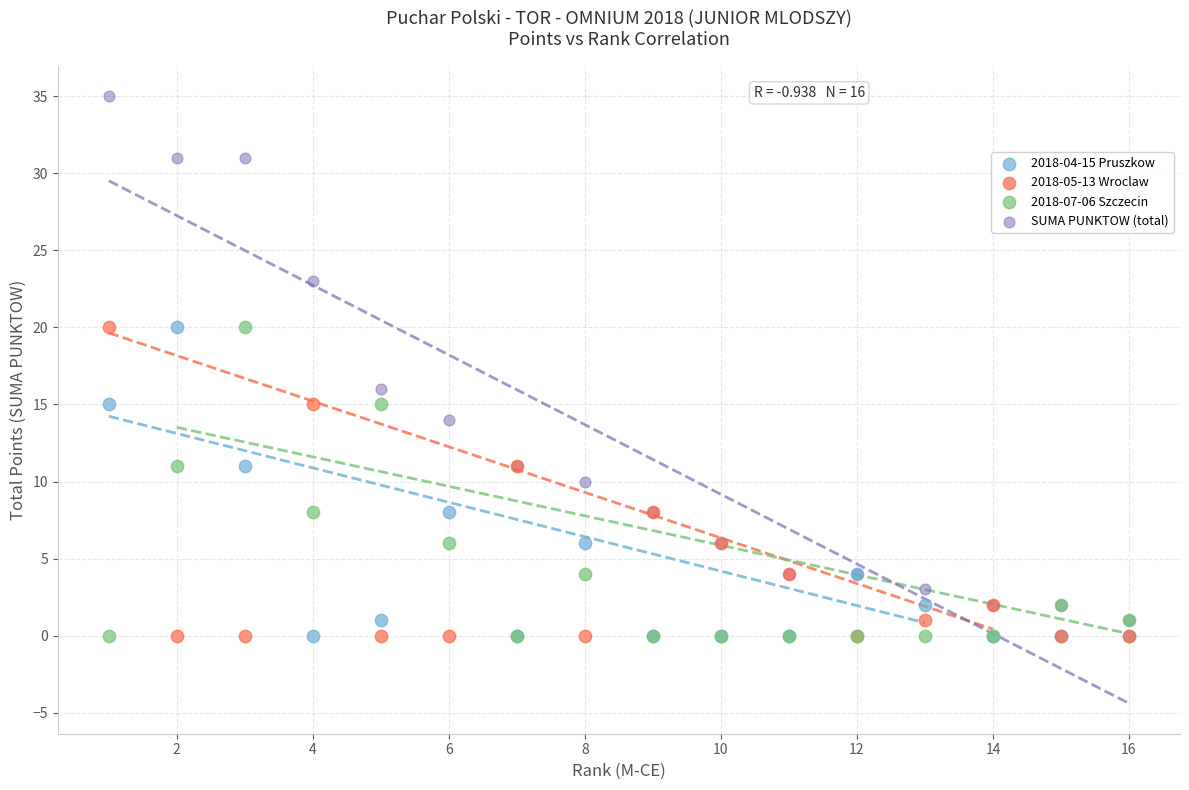

Across all series, what Y value is closest to 17?

16